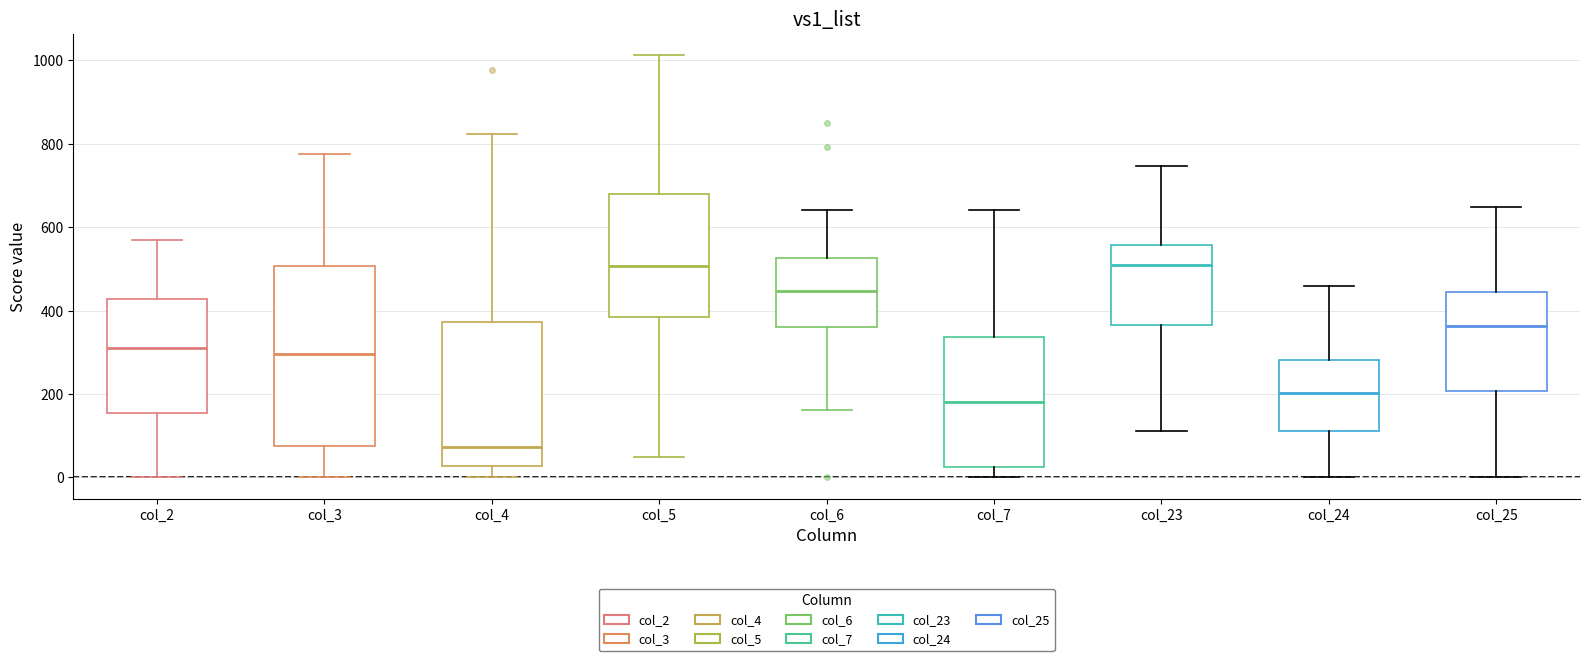

Where does the median line of the box for col_24 sit on the y-axis? The values are not printed on the chart, so give them approximately, as read against the axis.

200